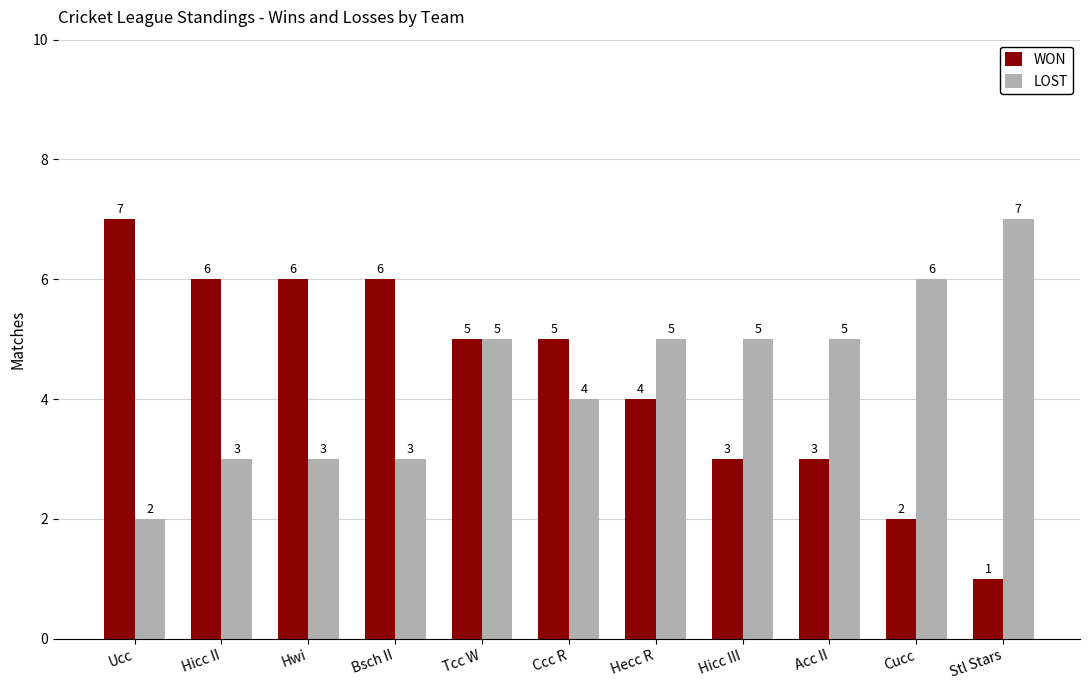

What is the average value of the WON series?

4